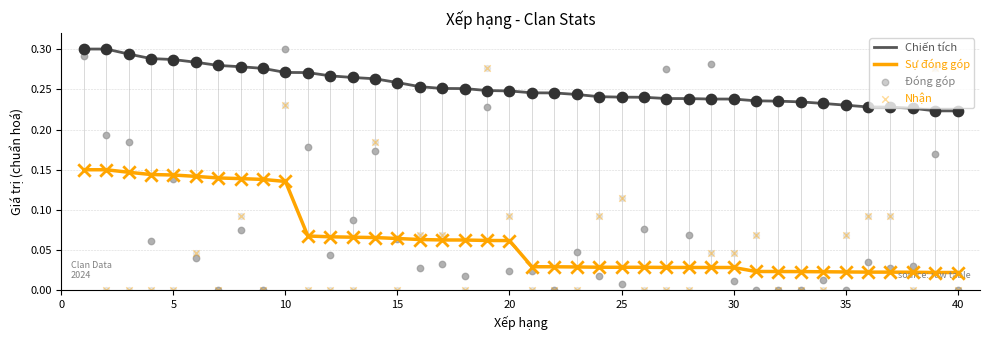

Which series contains the highest Y value?

Chiến tích